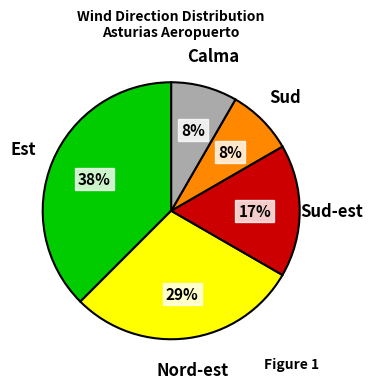

Does Est represent more than half of the total?

No